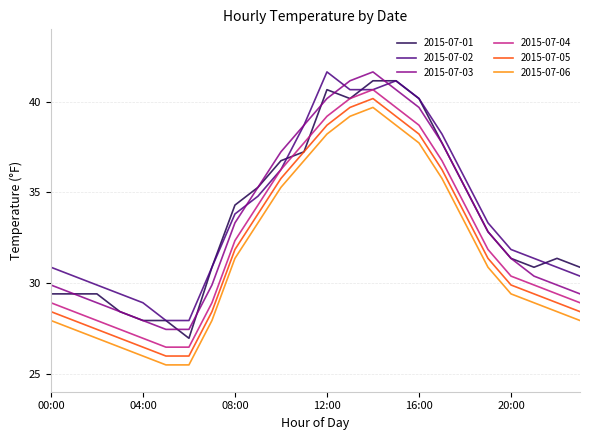

True or false: 2015-07-04 and 2015-07-05 cross at least once.

False